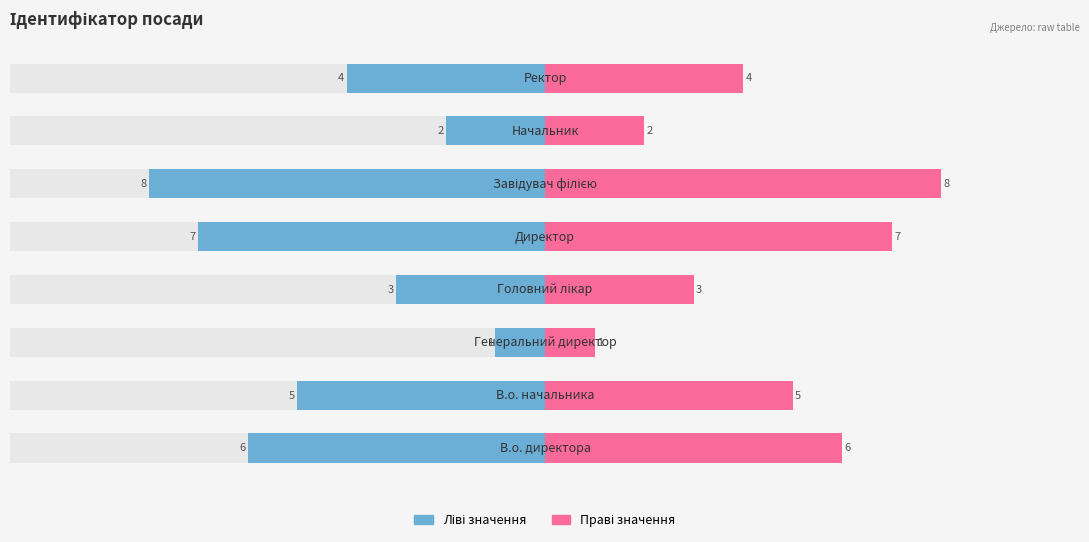

Reading right to left, extract all data points from this chart.

Ідентифікатор (ліворуч): -4	-2	-8	-7	-3	-1	-5	-6
Ідентифікатор (праворуч): 4	2	8	7	3	1	5	6